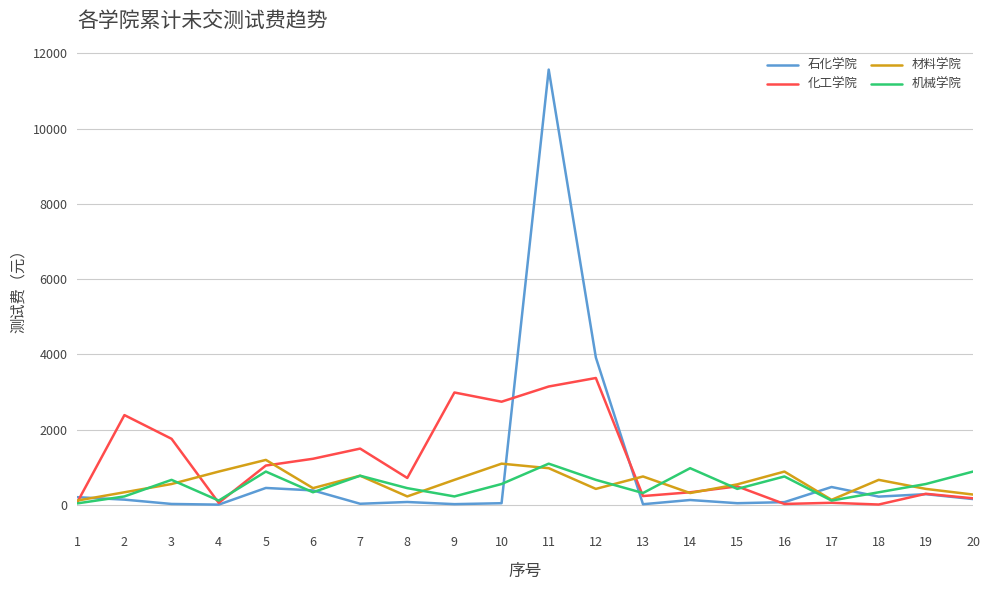

At which category is the sum across all series the highest?

11